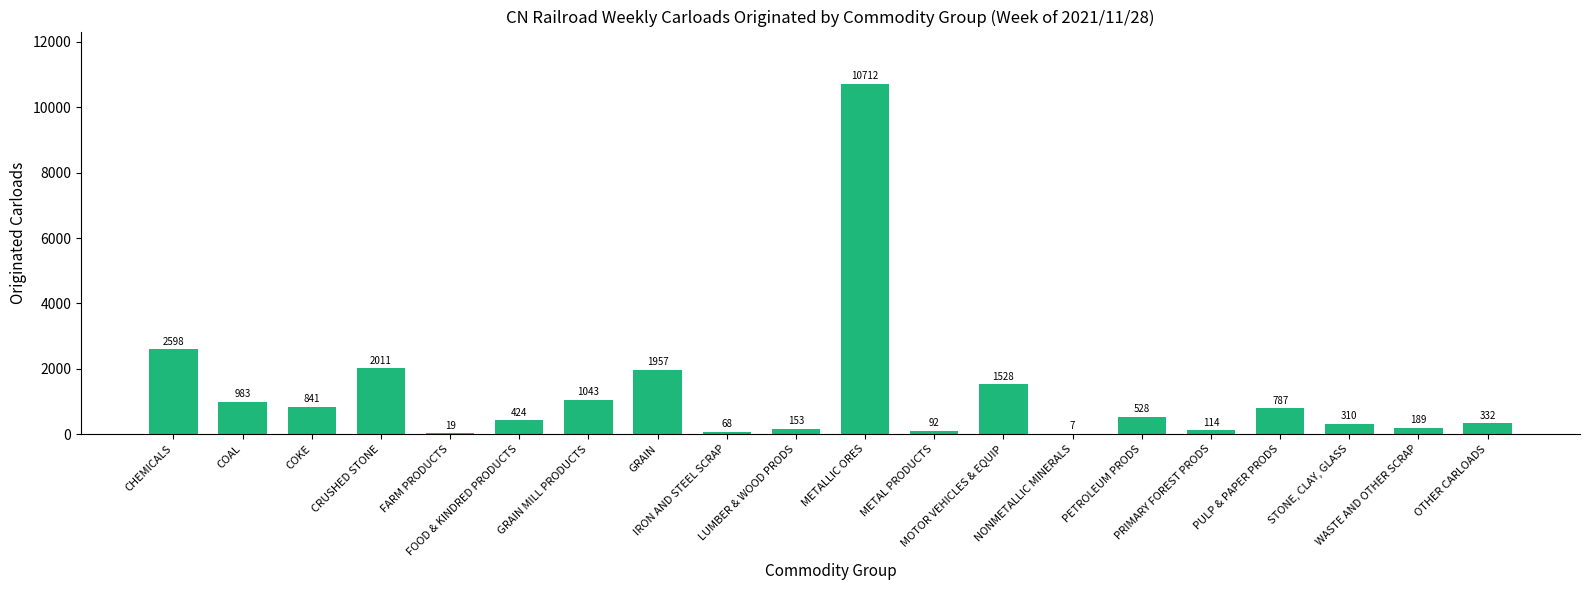

Between GRAIN and METALLIC ORES, which is larger?

METALLIC ORES